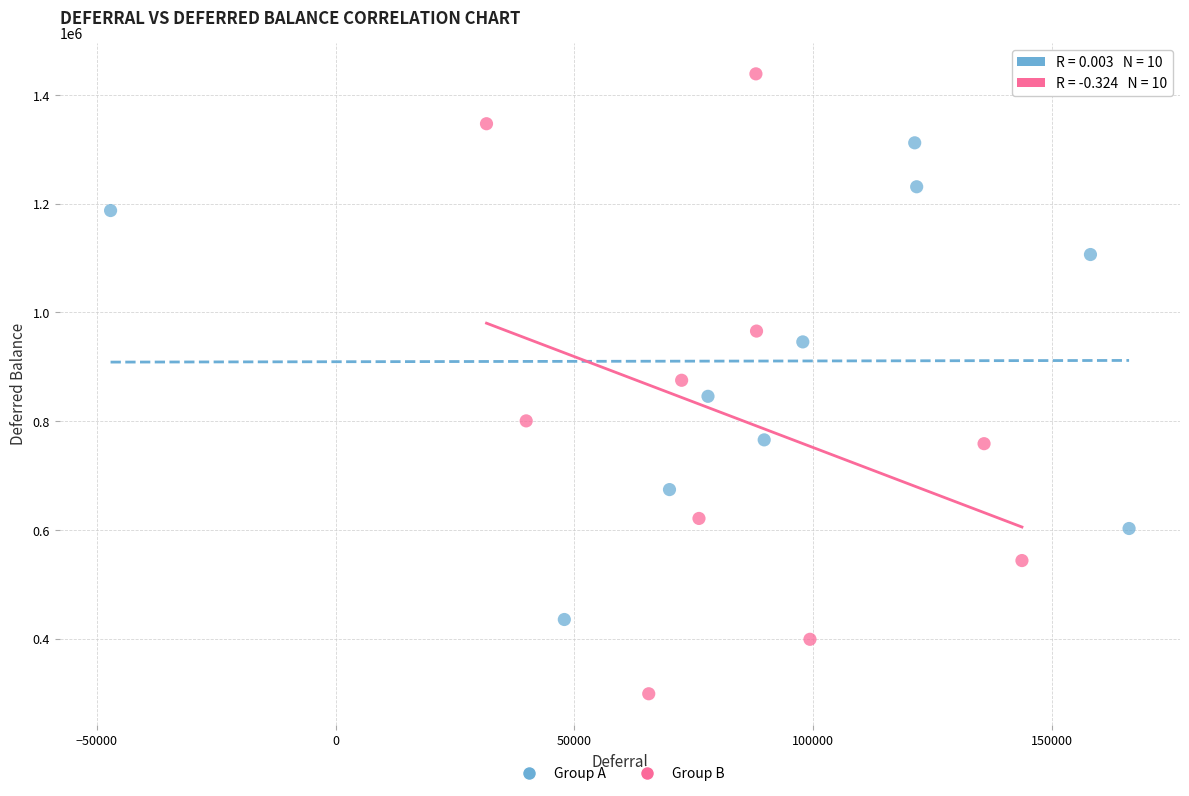

Which series contains the highest Y value?

Group B